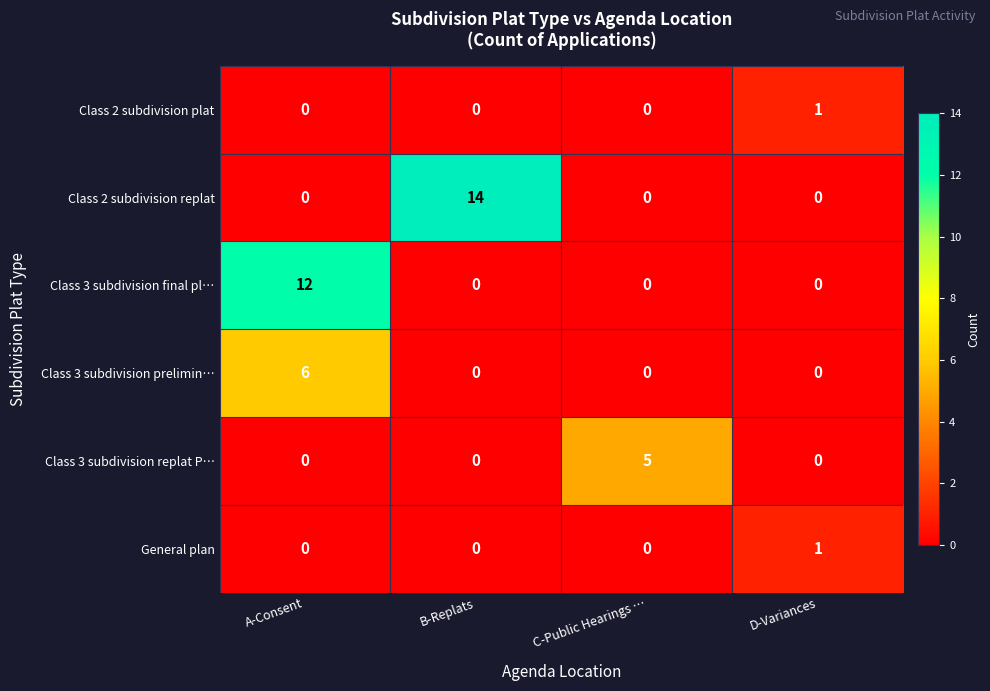

Which series has the largest total across all categories?

Class 2 subdivision replat